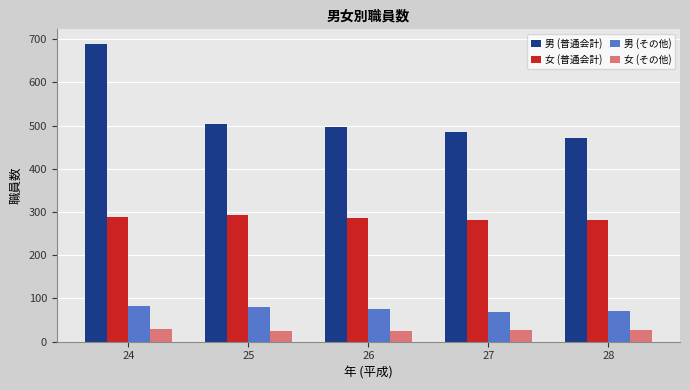

Which category has the lowest value in the 男 (普通会計) series?

28